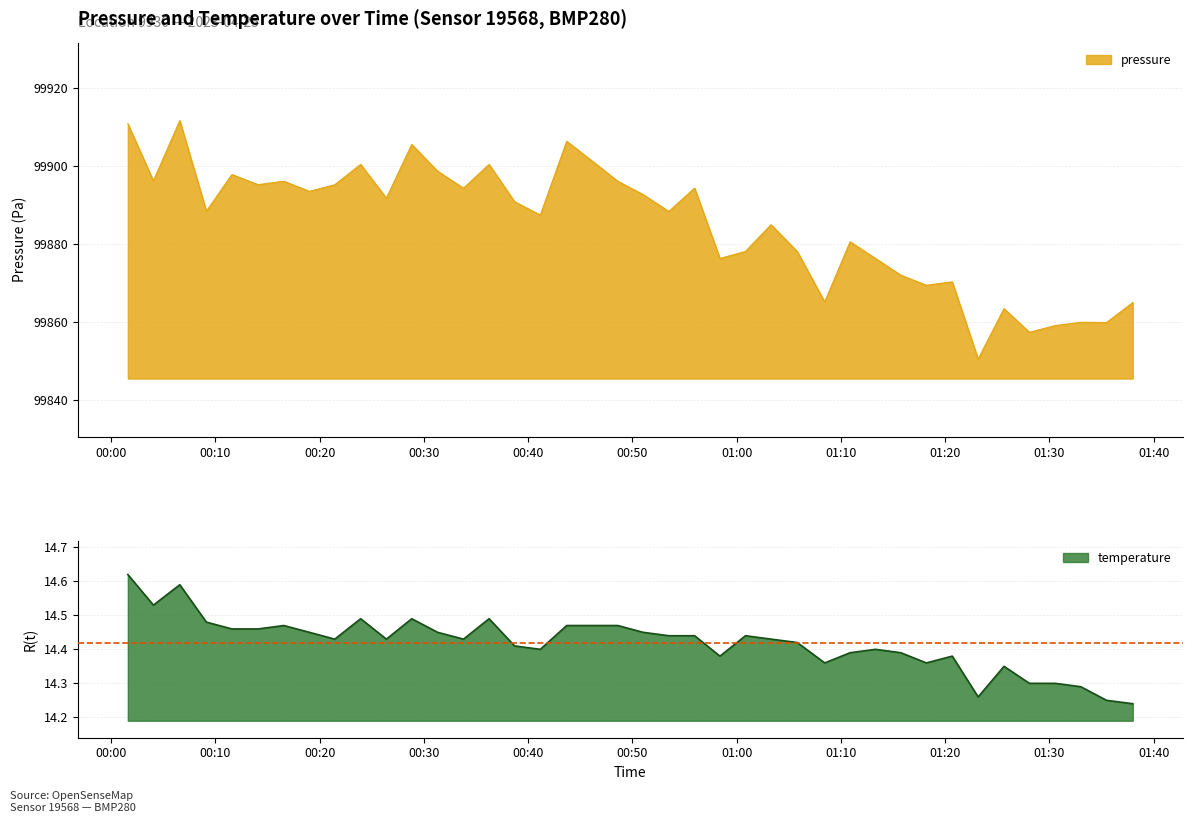

Where is pressure nearest to the value 99881?

2023-04-25T01:10:53